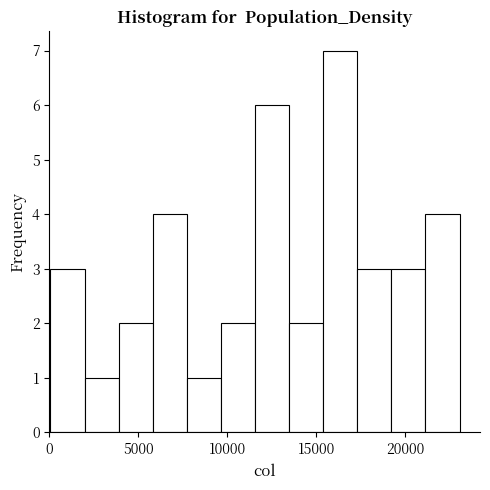

Read against the x-axis, roughly where is the centre of the tallest bar?

16500